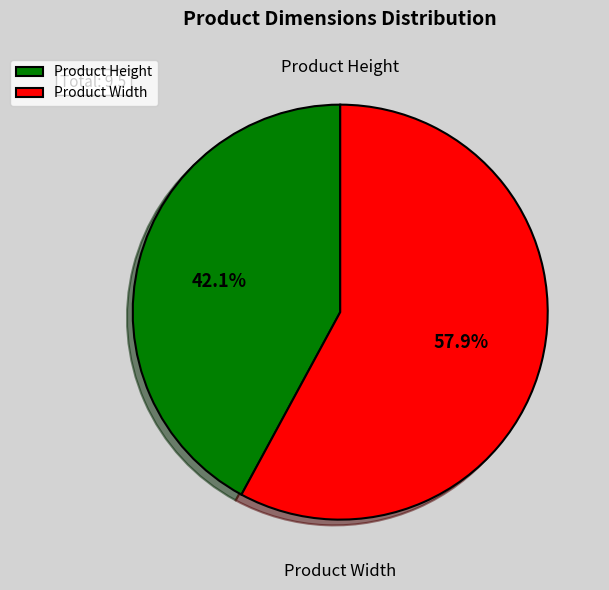

Which slice is the smallest?

Product Height